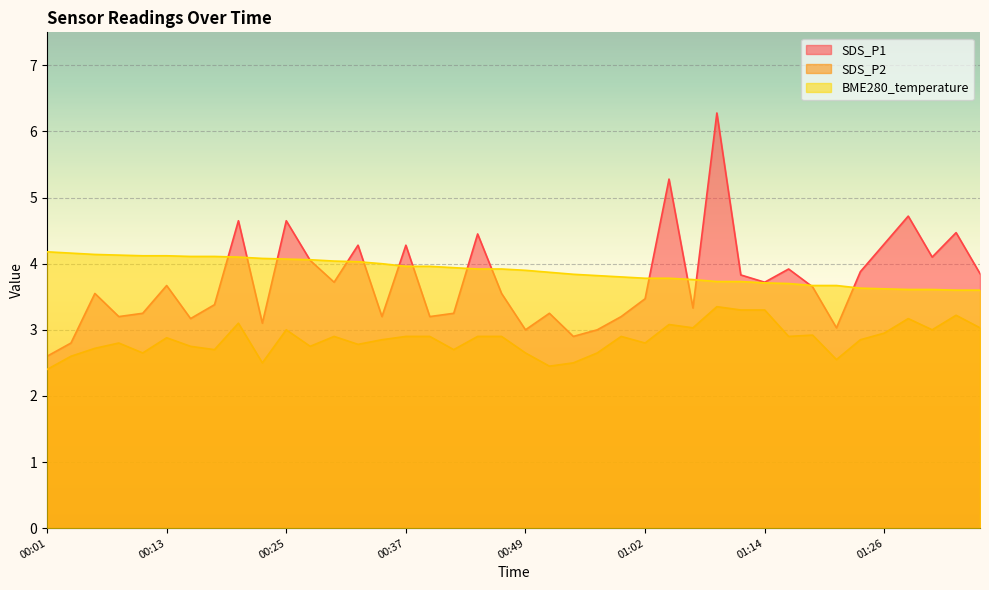

At which category is the sum across all series the highest?

01:09